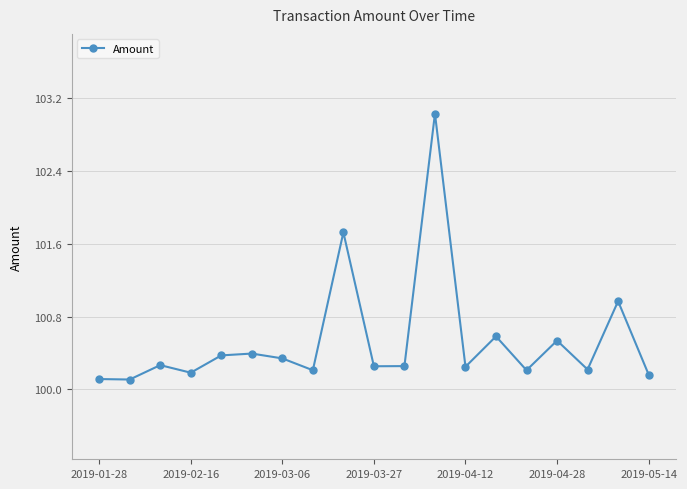

True or false: the data has more than 2 interior local peaks.

True